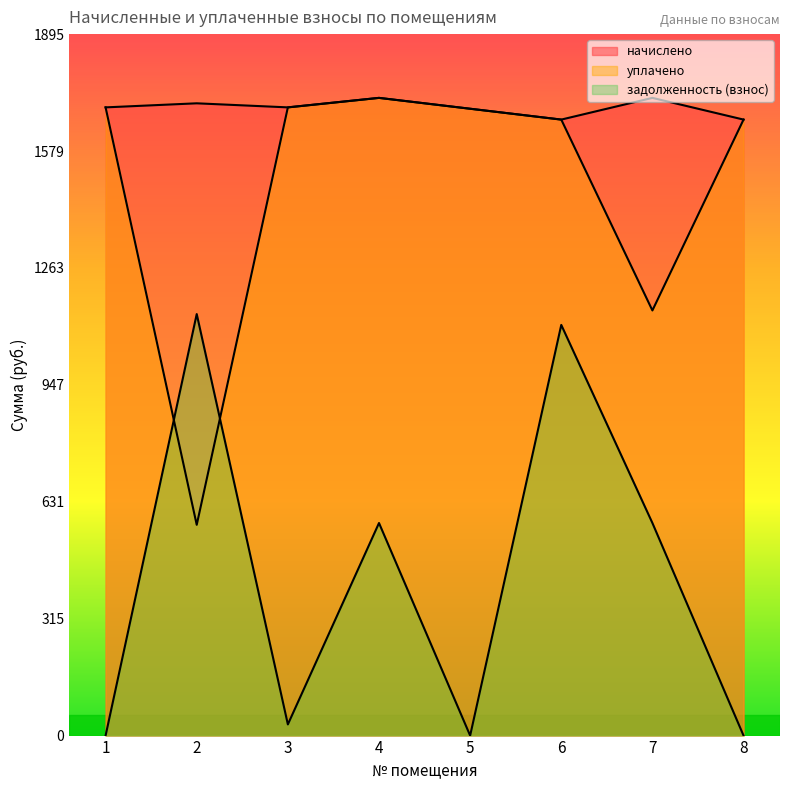

Where is the first local minimum for уплачено?

2